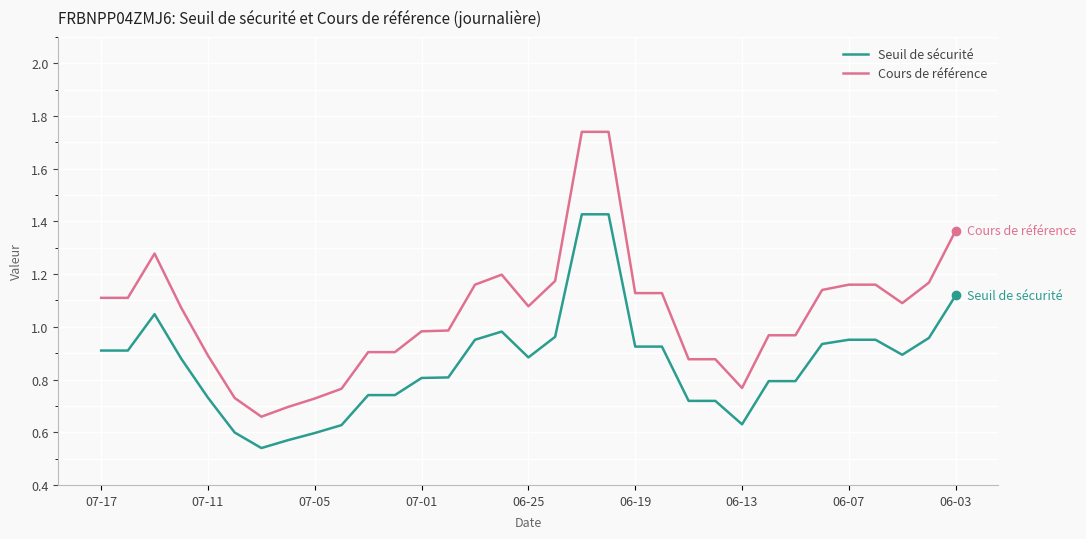

True or false: Seuil de sécurité and Cours de référence cross at least once.

False